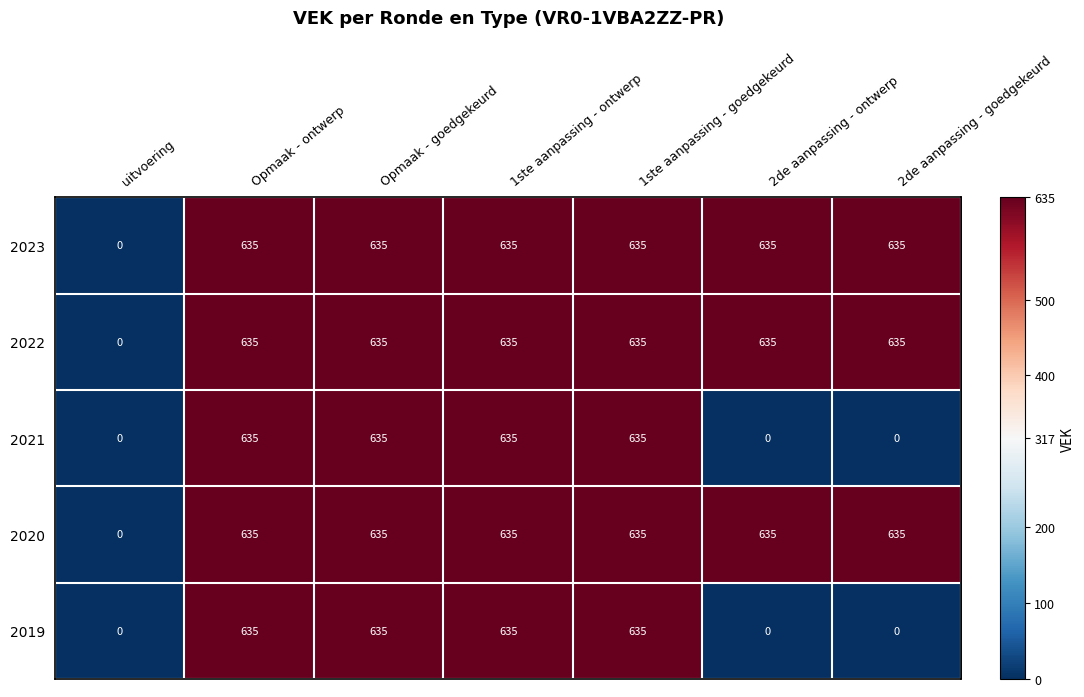

What is the difference between the highest and lowest values at 2de aanpassing - ontwerp?

635